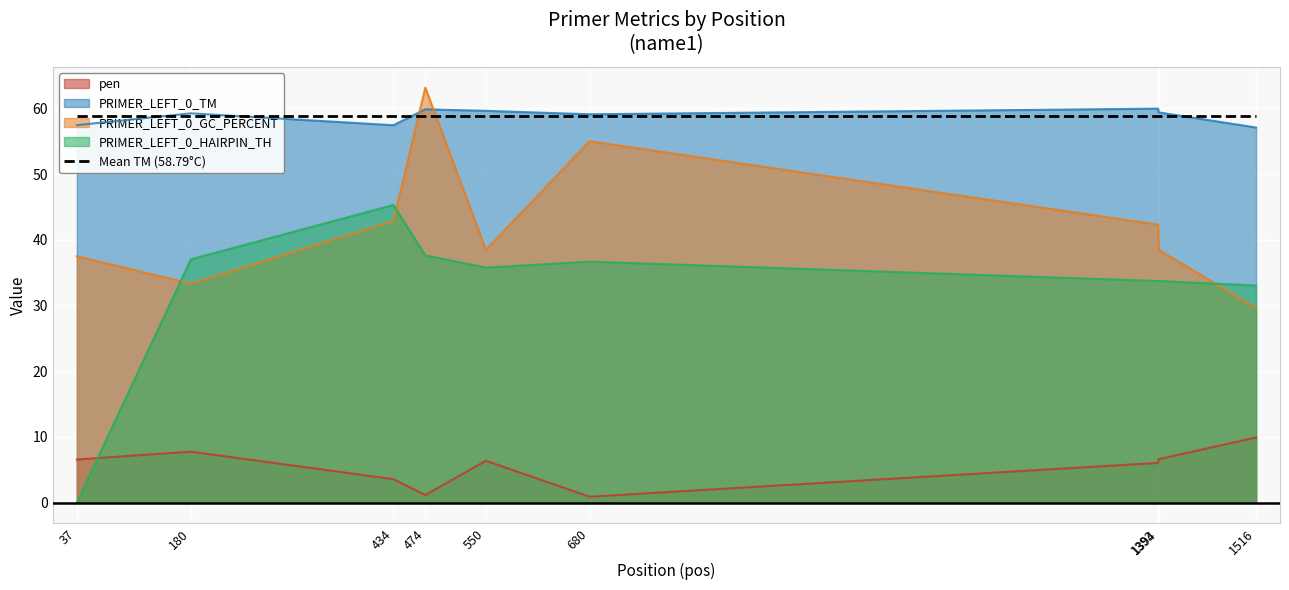

At how many categories does at least one series exceed 33?

9